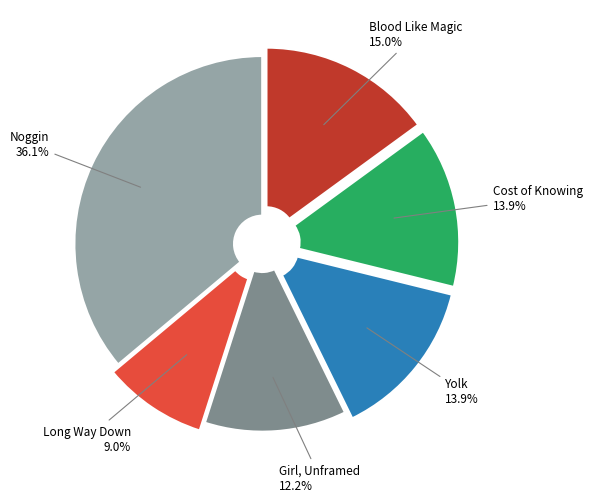

What is the total percentage of Long Way Down and Girl, Unframed?

21.2%